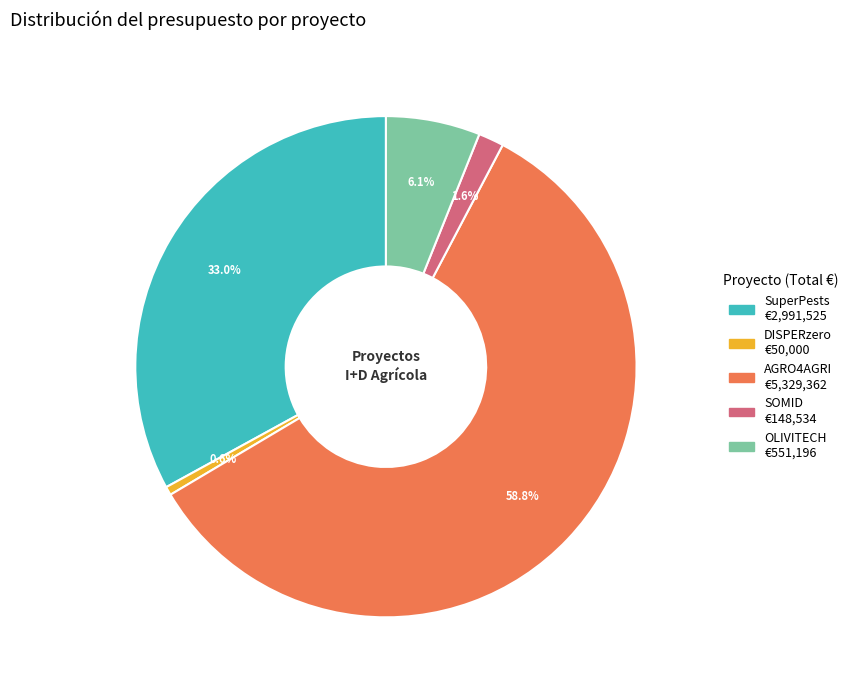

Between SuperPests and OLIVITECH, which is larger?

SuperPests